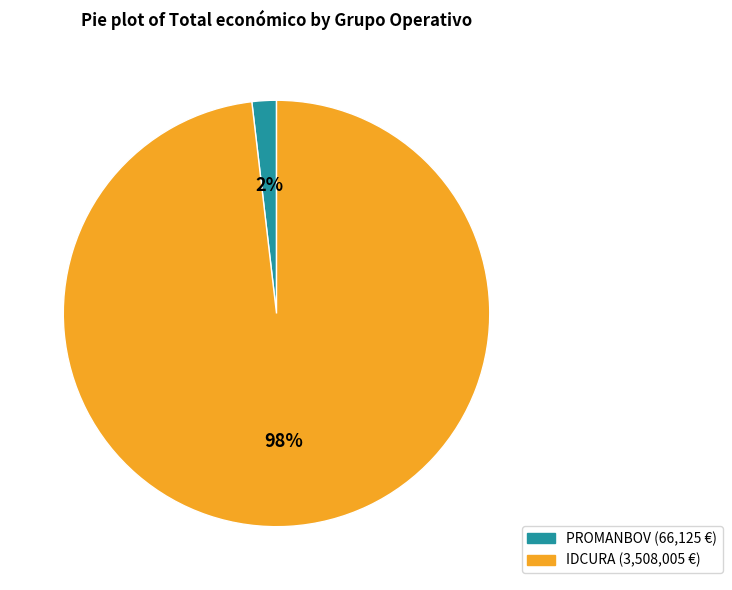

To the nearest percent, what is the average slice percentage?

50%